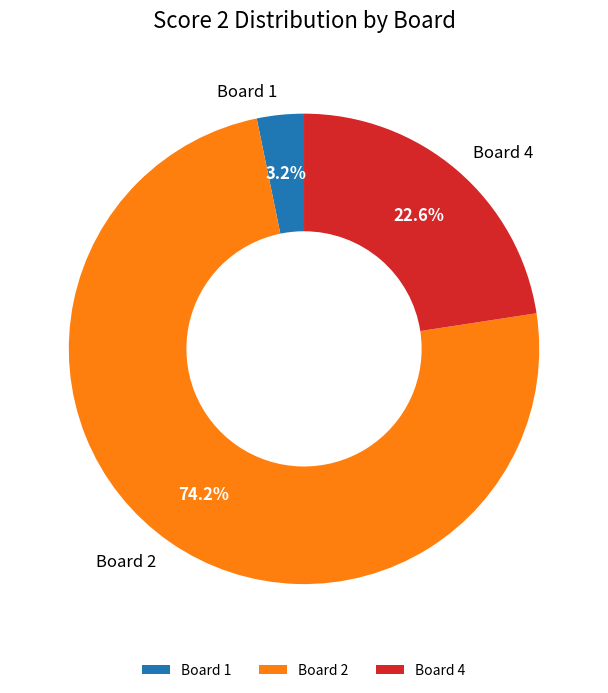

Combined, do Board 2 and Board 4 account for over 50%?

Yes